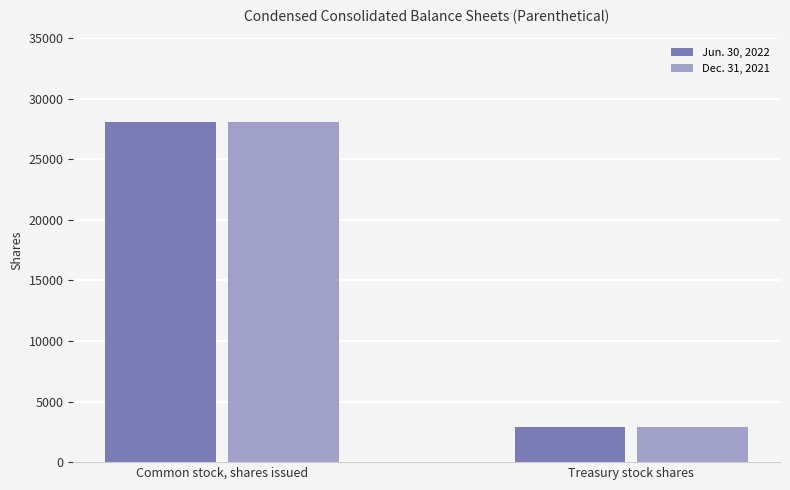

How many categories are shown in the chart?

2